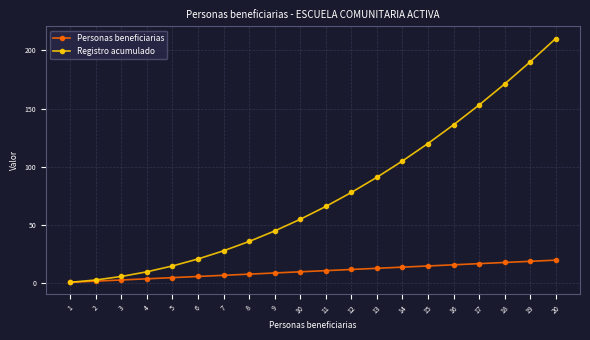

Is the value of Registro acumulado at 18 greater than the value of Personas beneficiarias at 17?

Yes